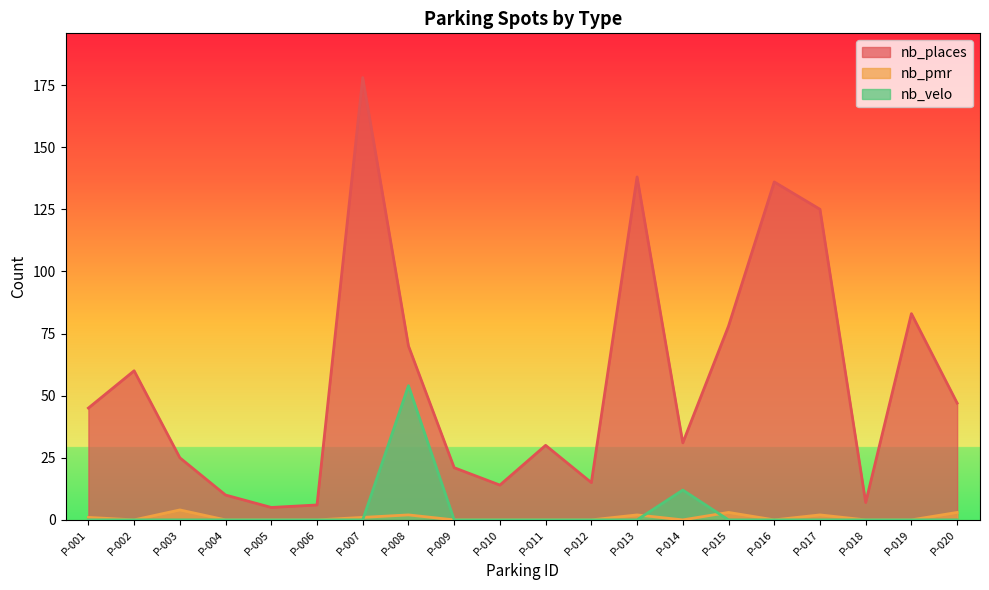

At which label does nb_places reach its minimum?

P-005